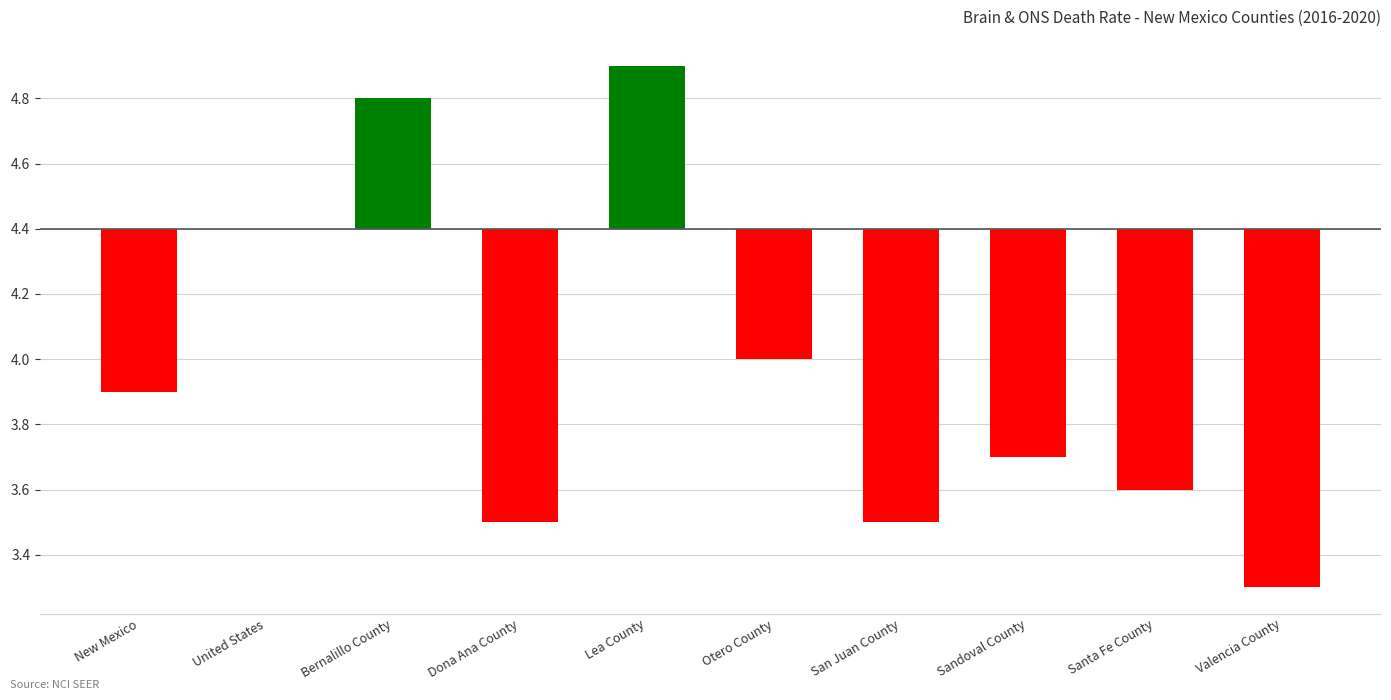

What is the change in value from San Juan County to Sandoval County?

+0.2